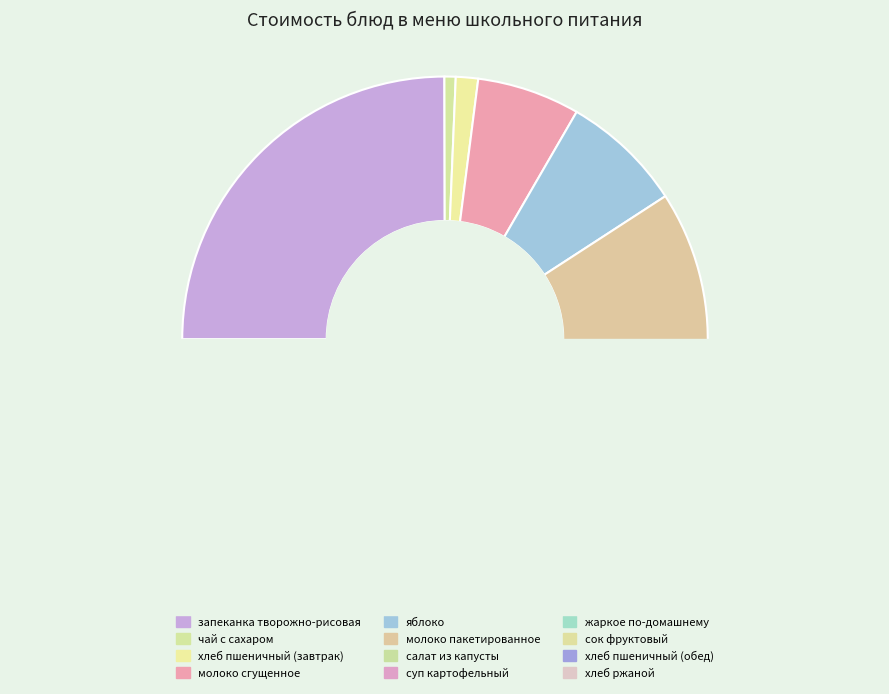

What percentage is the салат из капусты slice, to the nearest percent?

2%